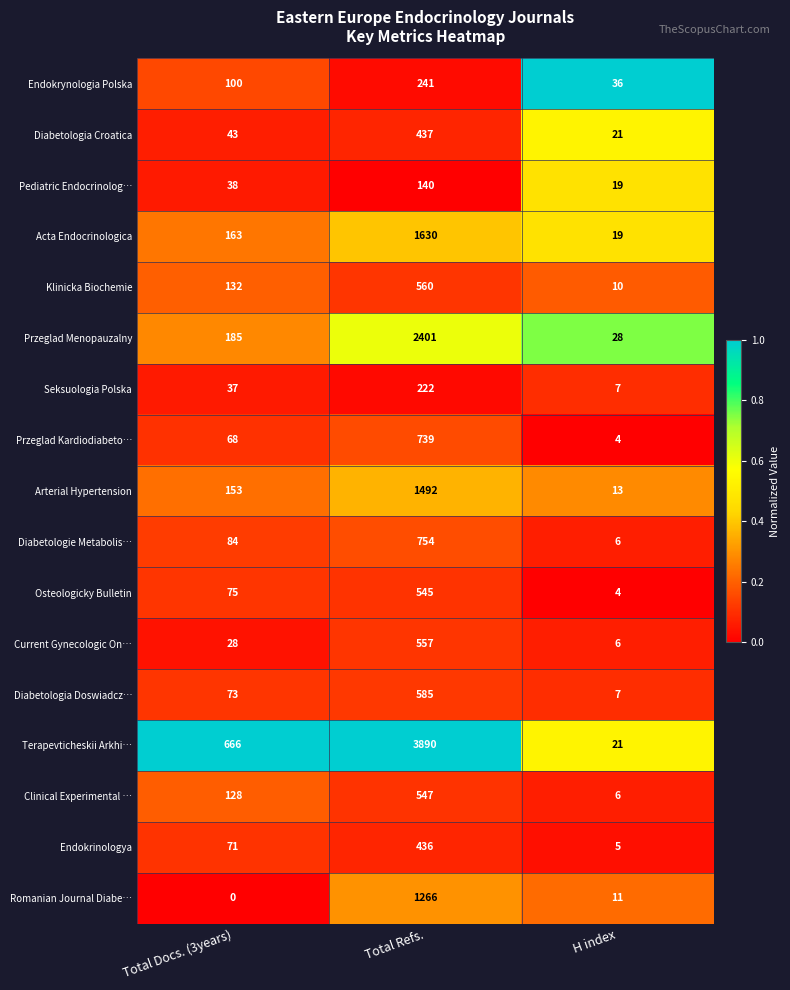

Rank the series by their maximum value, from lowest to highest.

Pediatric Endocrinolog…, Seksuologia Polska, Endokrynologia Polska, Endokrinologya, Diabetologia Croatica, Osteologicky Bulletin, Clinical Experimental …, Current Gynecologic On…, Klinicka Biochemie, Diabetologia Doswiadcz…, Przeglad Kardiodiabeto…, Diabetologie Metabolis…, Romanian Journal Diabe…, Arterial Hypertension, Acta Endocrinologica, Przeglad Menopauzalny, Terapevticheskii Arkhi…